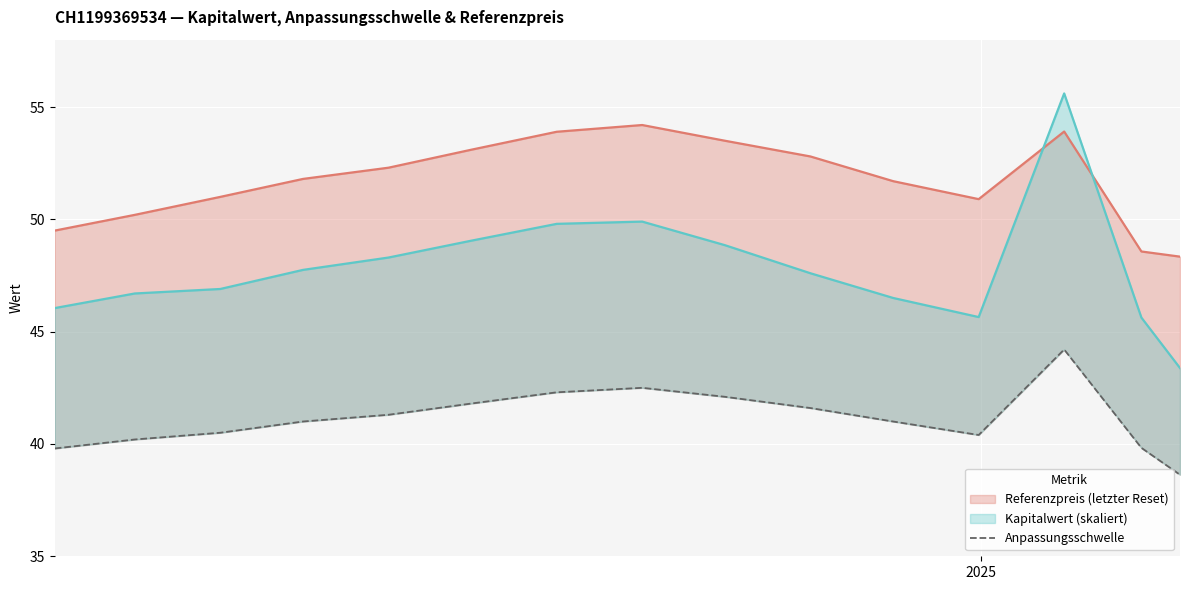

Reading right to left, extract all data points from this chart.

38.6	39.8	44.2	40.4	41.0	41.6	42.1	42.5	42.3	41.8	41.3	41.0	40.5	40.2	39.8